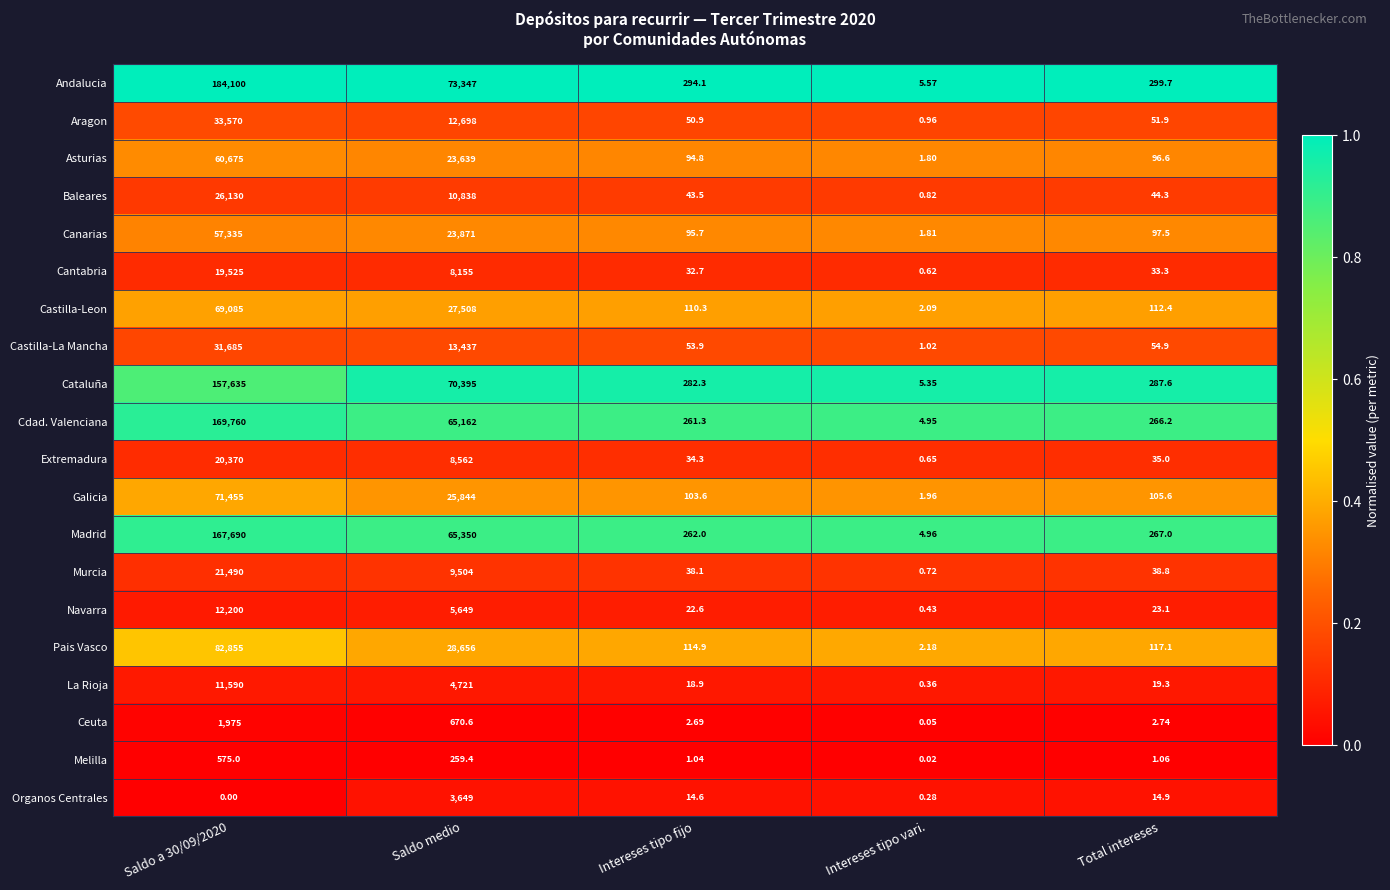

List the series in order of their peak value, highest first.

Andalucia, Cdad. Valenciana, Madrid, Cataluña, Pais Vasco, Galicia, Castilla-Leon, Asturias, Canarias, Aragon, Castilla-La Mancha, Baleares, Murcia, Extremadura, Cantabria, Navarra, La Rioja, Organos Centrales, Ceuta, Melilla